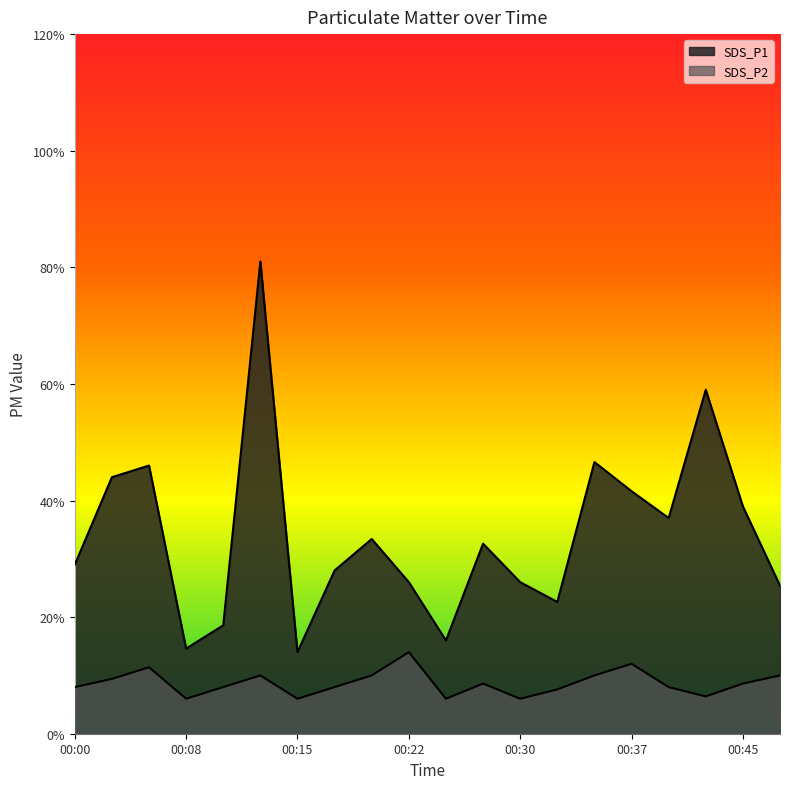

How many lines are shown in the chart?

2